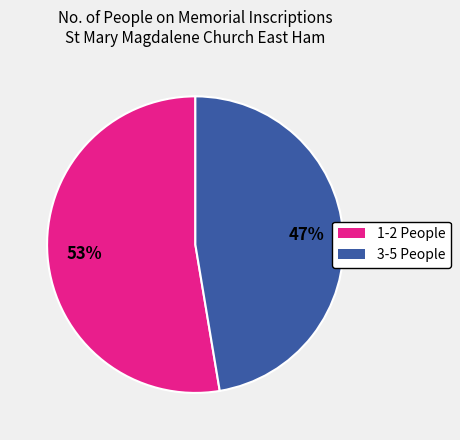

Does any single category account for the majority?

Yes